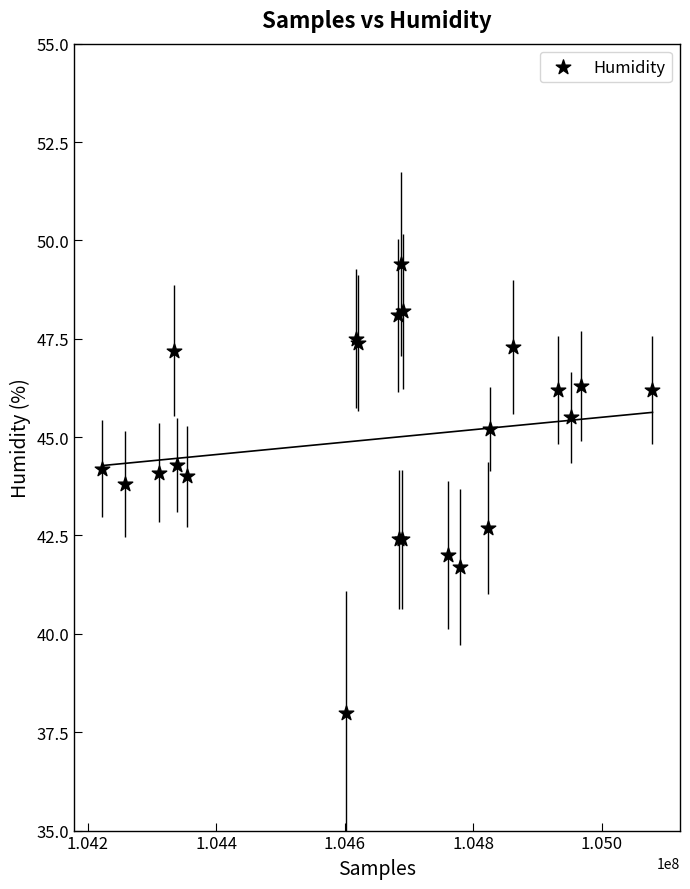

What Y value in the scatter plot is closest to 43?

42.7